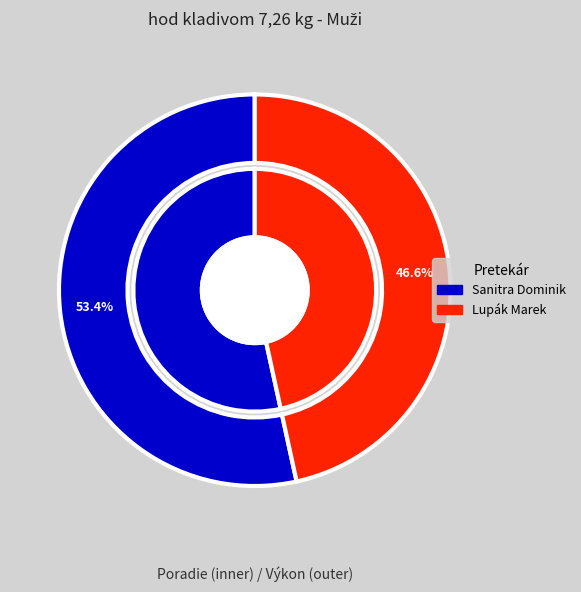

True or false: Sanitra Dominik accounts for 53% of the total.

True